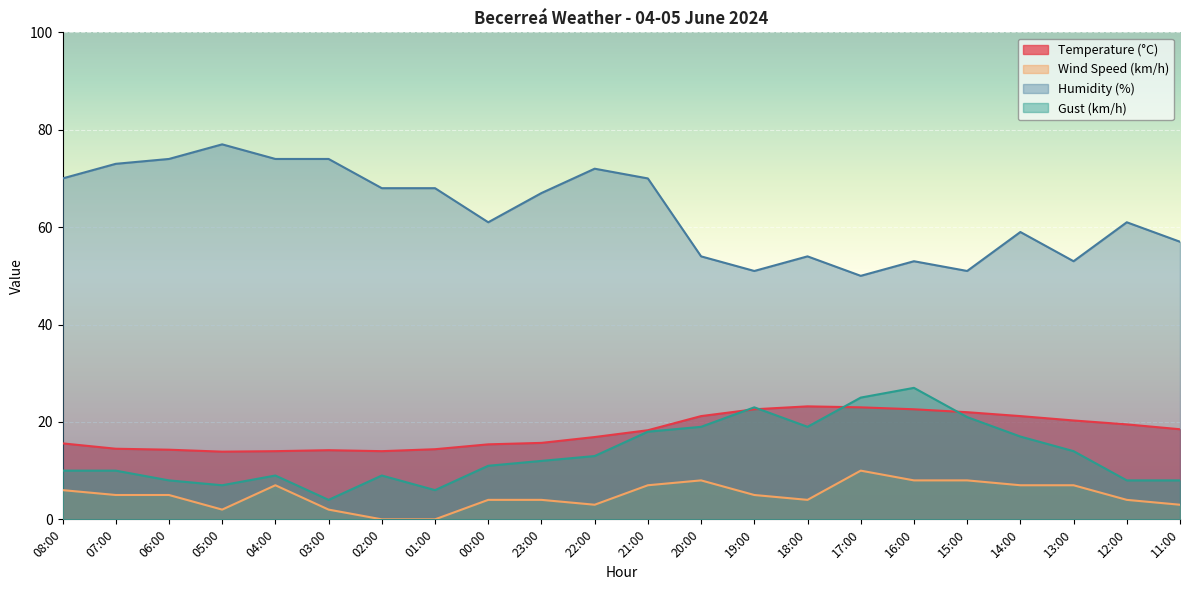

Reading left to right, what are all the values shown in this chart?

Temperature (°C): 08:00=15.6	07:00=14.5	06:00=14.3	05:00=13.9	04:00=14.0	03:00=14.2	02:00=14.0	01:00=14.4	00:00=15.4	23:00=15.7	22:00=16.9	21:00=18.3	20:00=21.2	19:00=22.6	18:00=23.2	17:00=23.0	16:00=22.6	15:00=22.0	14:00=21.2	13:00=20.3	12:00=19.5	11:00=18.5
Wind Speed (km/h): 08:00=6.0	07:00=5.0	06:00=5.0	05:00=2.0	04:00=7.0	03:00=2.0	02:00=0.0	01:00=0.0	00:00=4.0	23:00=4.0	22:00=3.0	21:00=7.0	20:00=8.0	19:00=5.0	18:00=4.0	17:00=10.0	16:00=8.0	15:00=8.0	14:00=7.0	13:00=7.0	12:00=4.0	11:00=3.0
Humidity (%): 08:00=70.0	07:00=73.0	06:00=74.0	05:00=77.0	04:00=74.0	03:00=74.0	02:00=68.0	01:00=68.0	00:00=61.0	23:00=67.0	22:00=72.0	21:00=70.0	20:00=54.0	19:00=51.0	18:00=54.0	17:00=50.0	16:00=53.0	15:00=51.0	14:00=59.0	13:00=53.0	12:00=61.0	11:00=57.0
Gust (km/h): 08:00=10.0	07:00=10.0	06:00=8.0	05:00=7.0	04:00=9.0	03:00=4.0	02:00=9.0	01:00=6.0	00:00=11.0	23:00=12.0	22:00=13.0	21:00=18.0	20:00=19.0	19:00=23.0	18:00=19.0	17:00=25.0	16:00=27.0	15:00=21.0	14:00=17.0	13:00=14.0	12:00=8.0	11:00=8.0